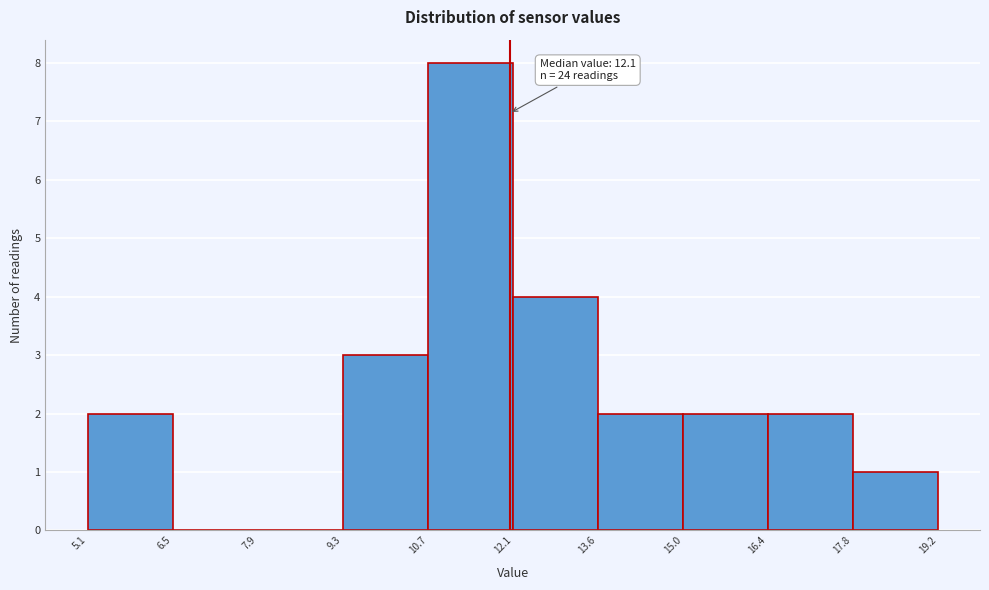

Which range on the x-axis has the tallest bar?

10.7 to 12.1